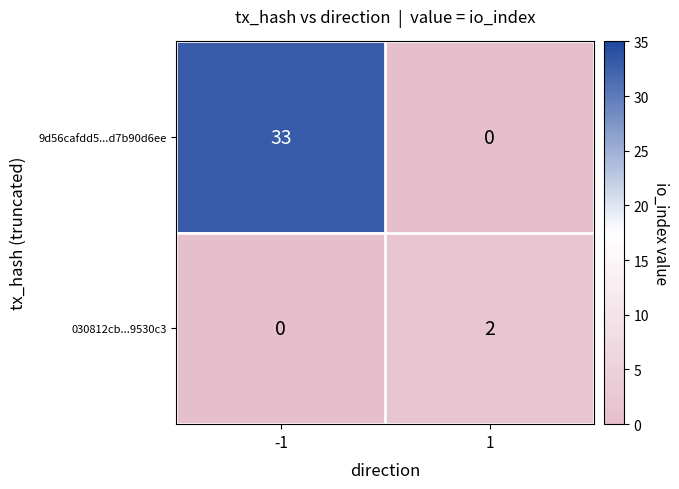

Between -1 and 1, which series saw the biggest shift?

9d56cafdd5...d7b90d6ee